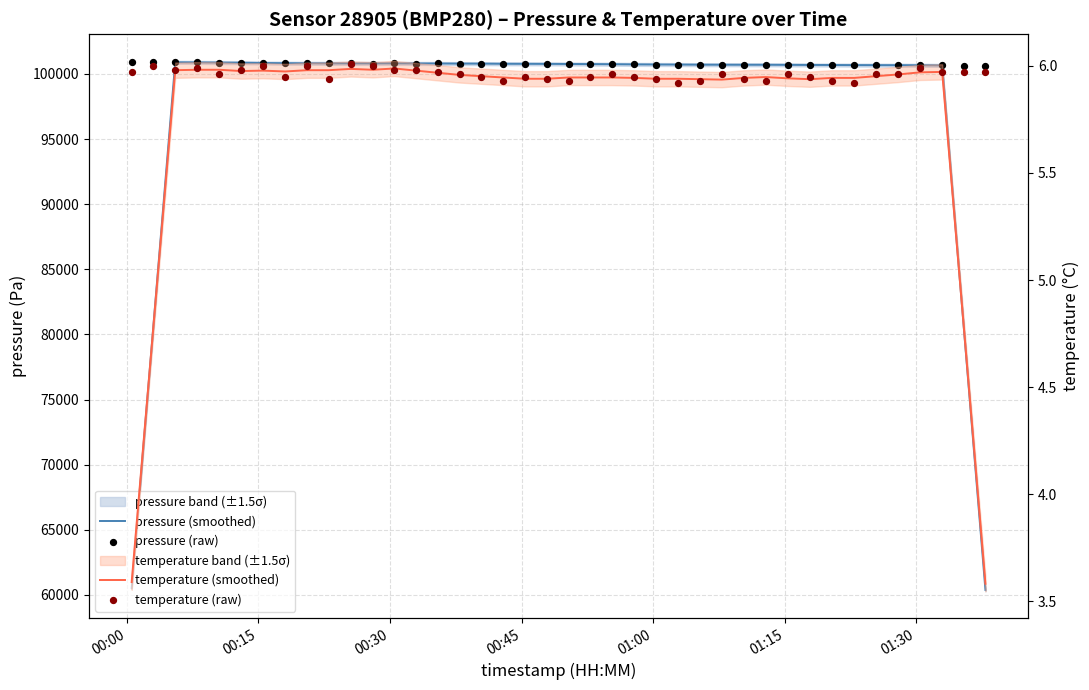

Which series contains the highest Y value?

pressure (raw)